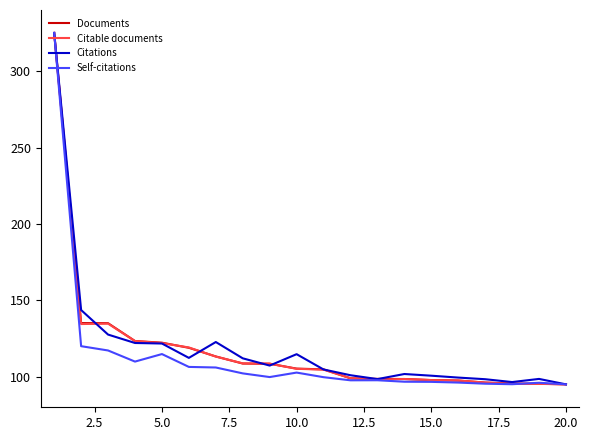

What is the difference between the maximum and minimum values in the Citations series?

230.0